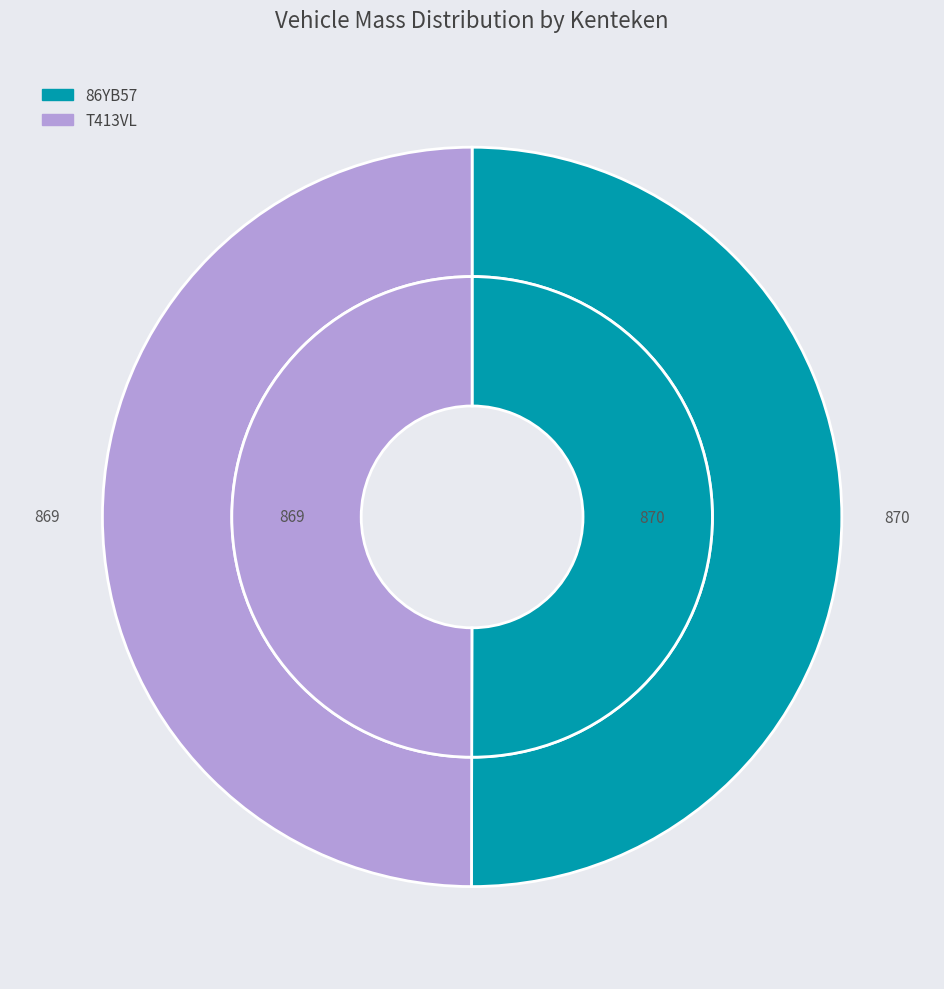

What is the total percentage of T413VL and 86YB57?

100.0%